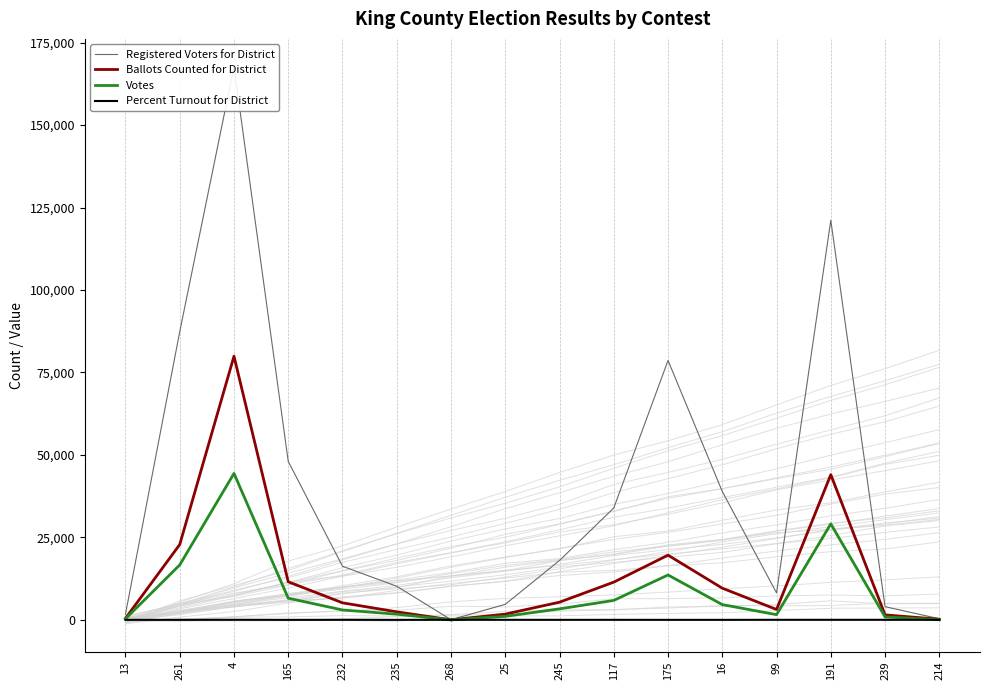

At how many categories does at least one series exceed 70526?

4